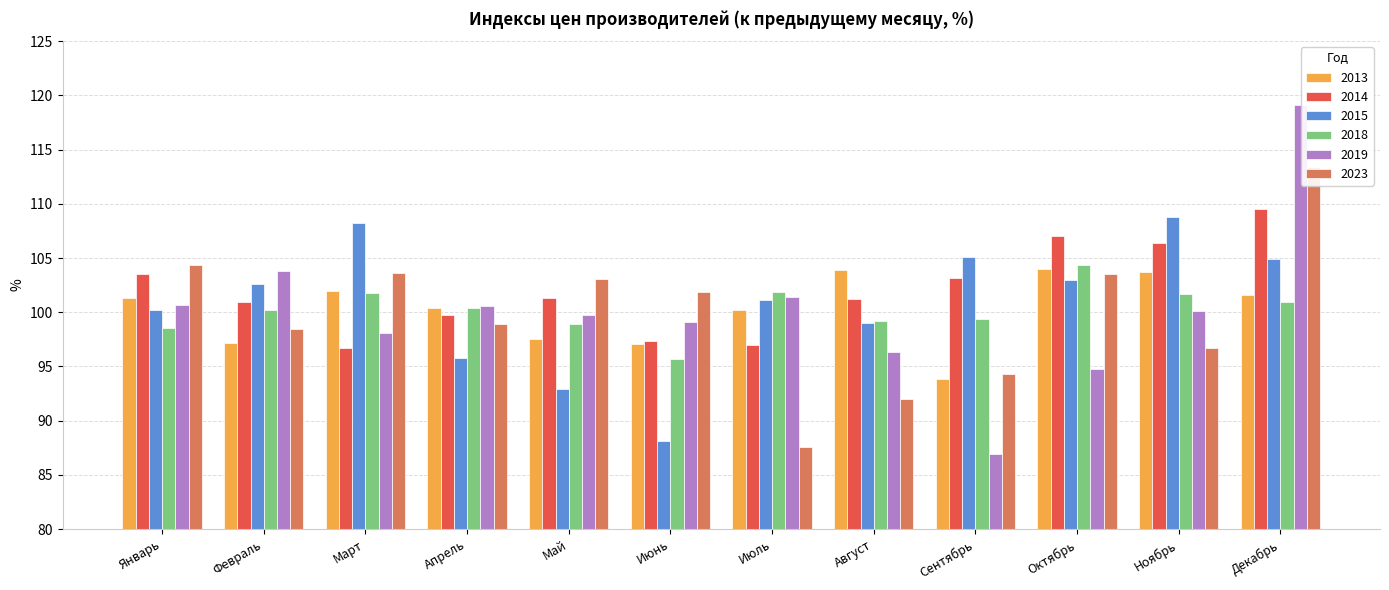

What is the label of the 5th bar from the left?

Май